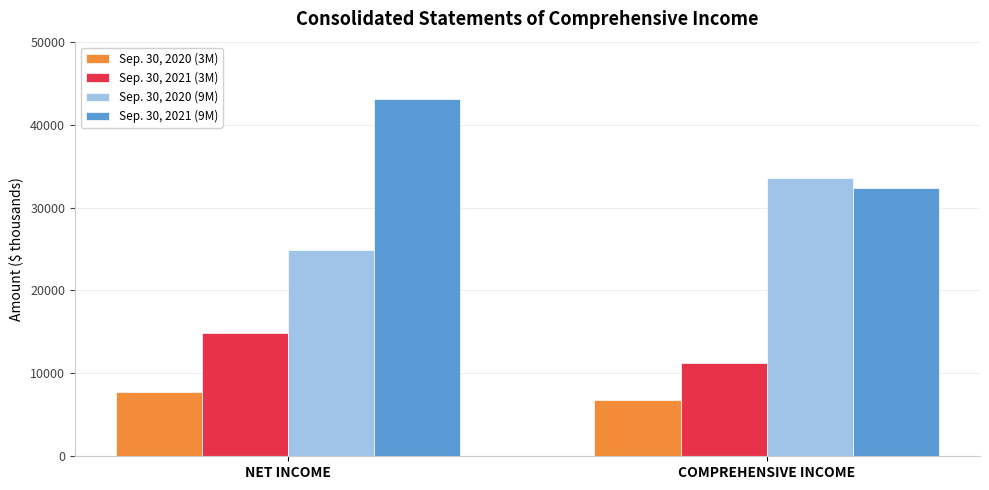

List the series in order of their overall mean, highest first.

Sep. 30, 2021 (9M), Sep. 30, 2020 (9M), Sep. 30, 2021 (3M), Sep. 30, 2020 (3M)